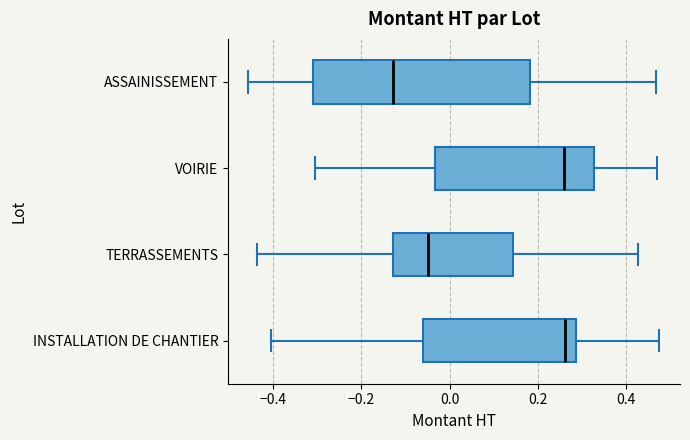

Where is the right edge of the box for VOIRIE on the x-axis? The values are not printed on the chart, so give them approximately, as read against the axis.

0.32